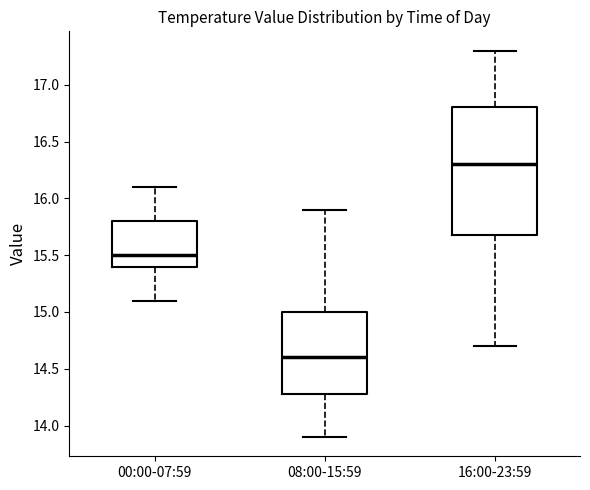

Reading left to right, transcribe this box plot: for each box, give where its median line is, the range the box spans, and where its two whiskers end, as read against the y-axis. The values are not printed on the chart, so give them approximately, as read against the axis.

00:00-07:59: median 15.5, box 15.4 to 15.8, whiskers 15.1 to 16.1
08:00-15:59: median 14.6, box 14.3 to 15.0, whiskers 13.9 to 15.9
16:00-23:59: median 16.3, box 15.7 to 16.8, whiskers 14.7 to 17.3